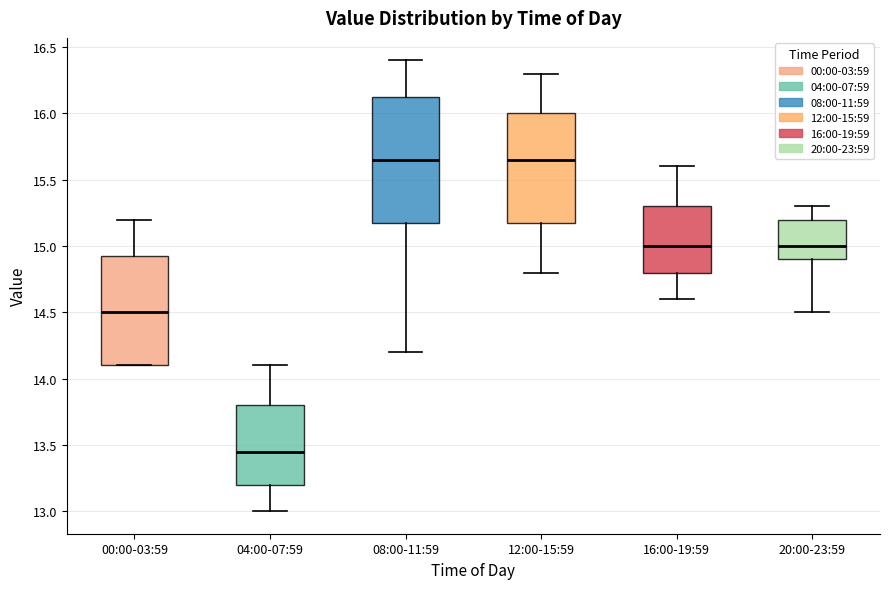

Reading left to right, transcribe this box plot: for each box, give where its median line is, the range the box spans, and where its two whiskers end, as read against the y-axis. The values are not printed on the chart, so give them approximately, as read against the axis.

00:00-03:59: median 14.50, box 14.10 to 14.95, whiskers 14.10 to 15.20
04:00-07:59: median 13.45, box 13.20 to 13.80, whiskers 13.00 to 14.10
08:00-11:59: median 15.65, box 15.20 to 16.15, whiskers 14.20 to 16.40
12:00-15:59: median 15.65, box 15.20 to 16.00, whiskers 14.80 to 16.30
16:00-19:59: median 15.00, box 14.80 to 15.30, whiskers 14.60 to 15.60
20:00-23:59: median 15.00, box 14.90 to 15.20, whiskers 14.50 to 15.30